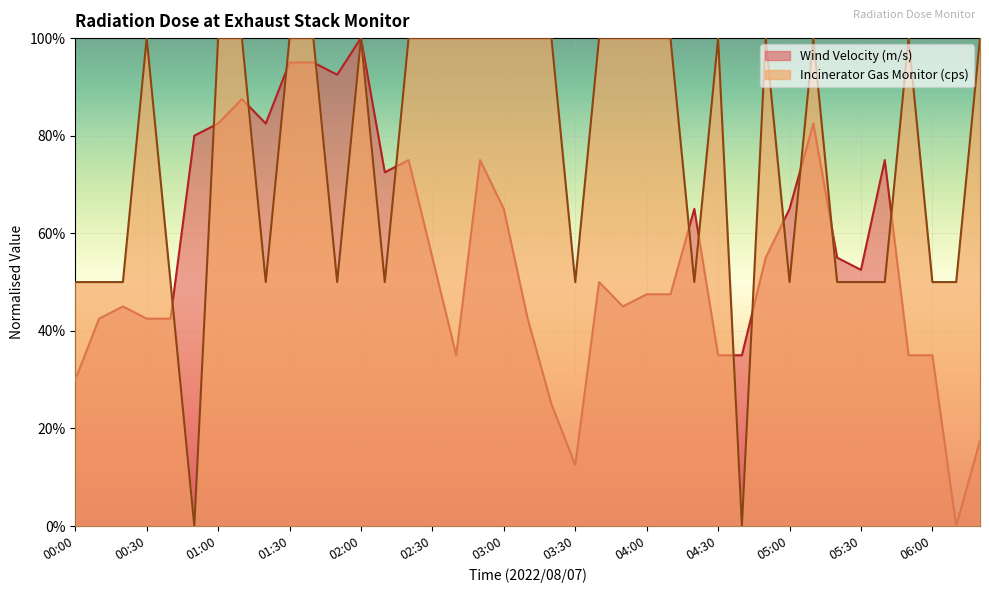

What are all the series names shown in the legend?

Wind Velocity (m/s), Incinerator Gas Monitor (cps)